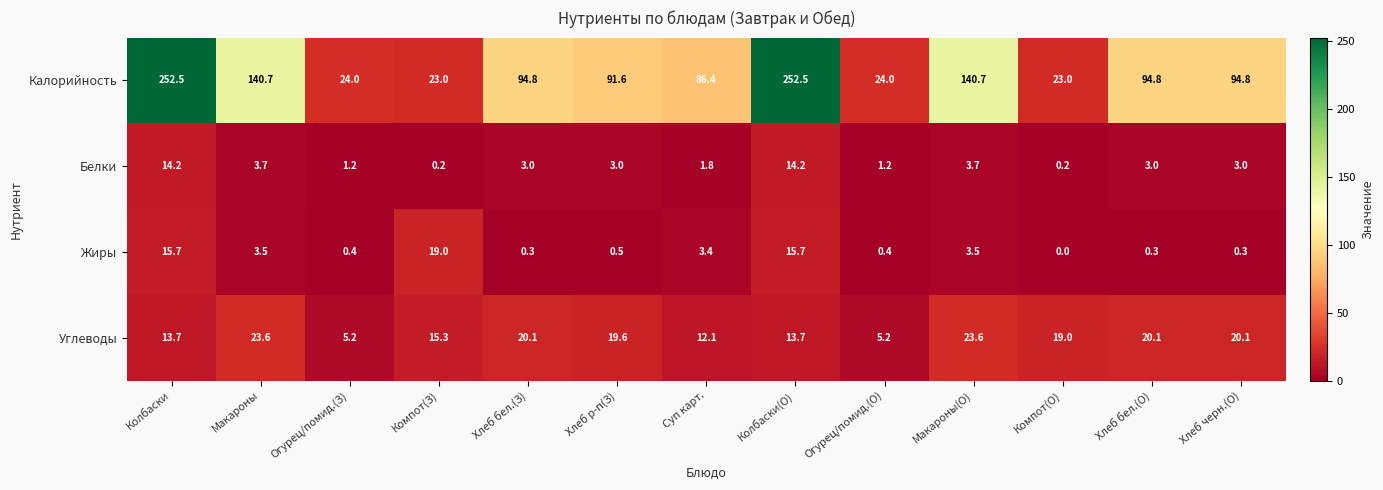

What is the greatest value displayed?

252.5